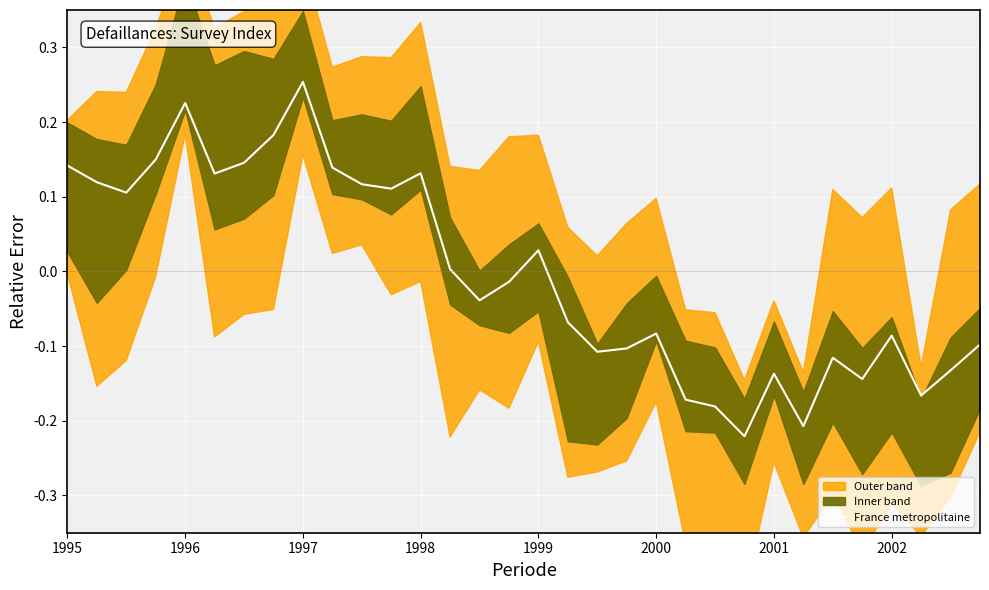

What is the change in value from 1996 to 21?

-0.3